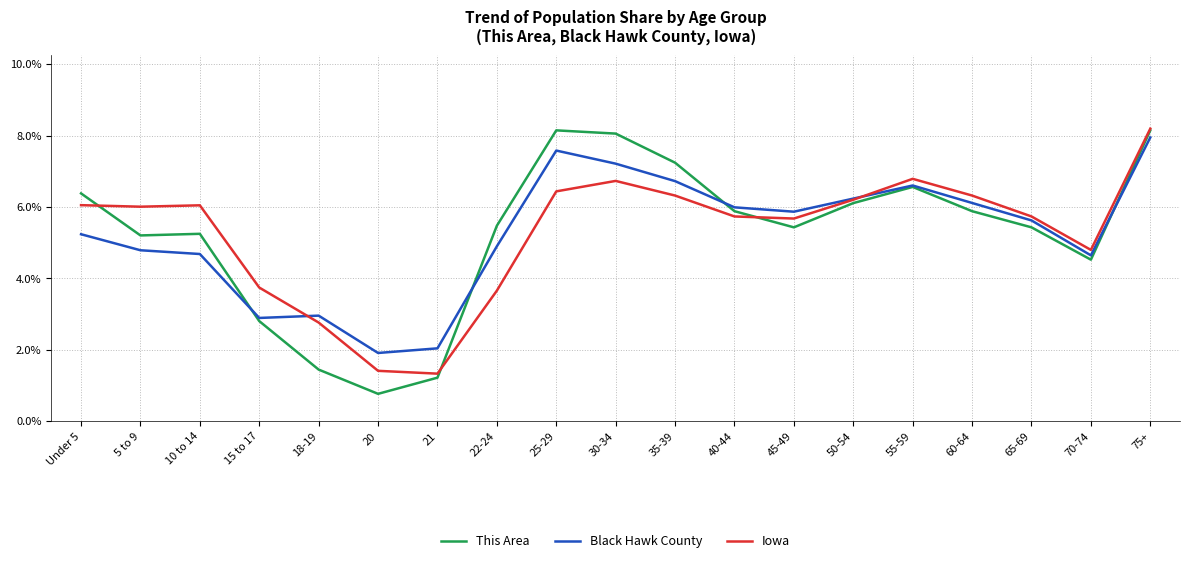

What position from the right is 65-69?

3